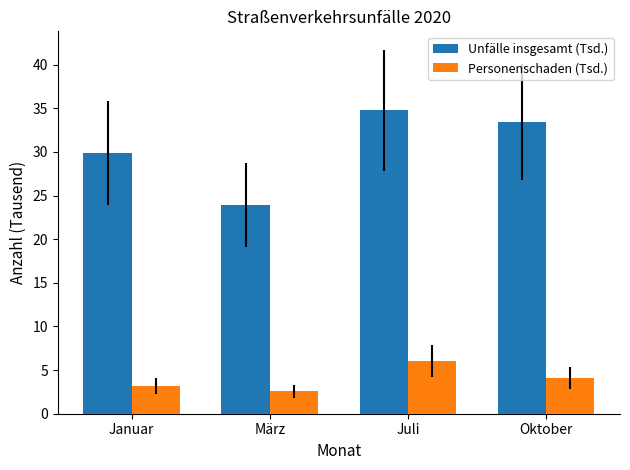

How many data points in Personenschaden (Tsd.) are above 4?

2